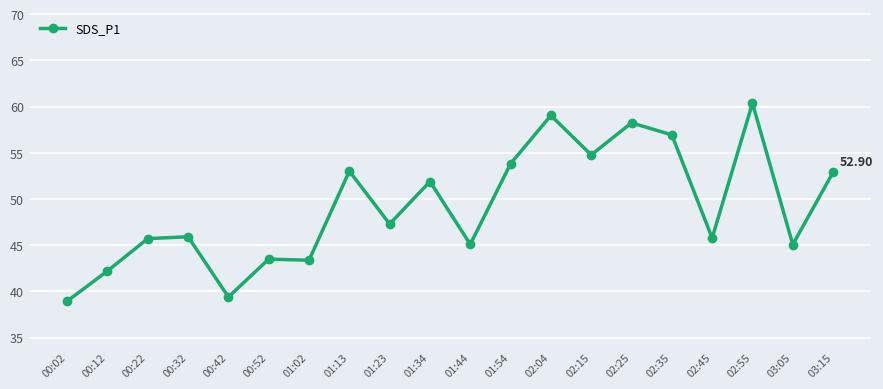

What is the difference between the second highest and minimum values?

20.1